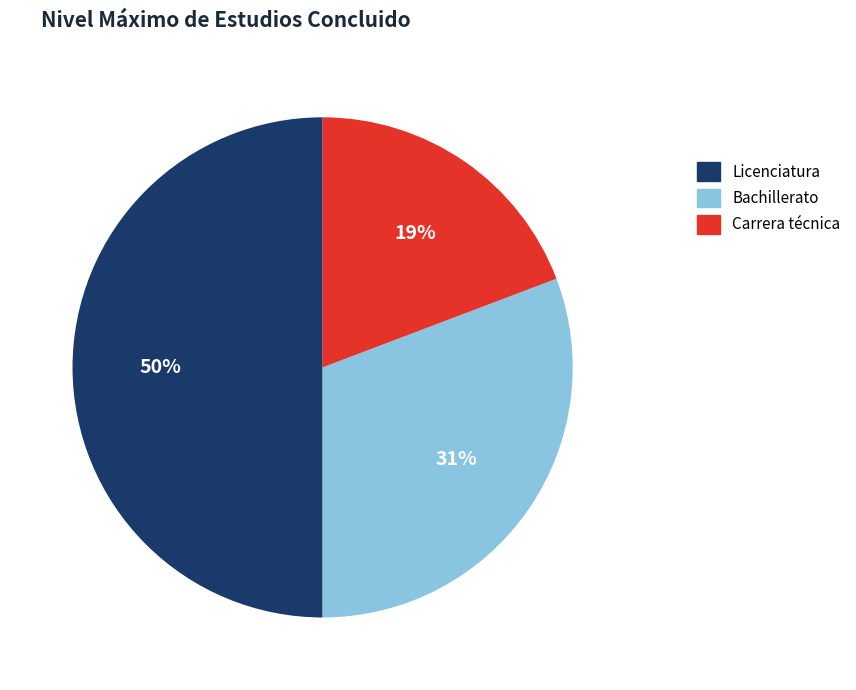

Is Bachillerato the majority of the pie?

No